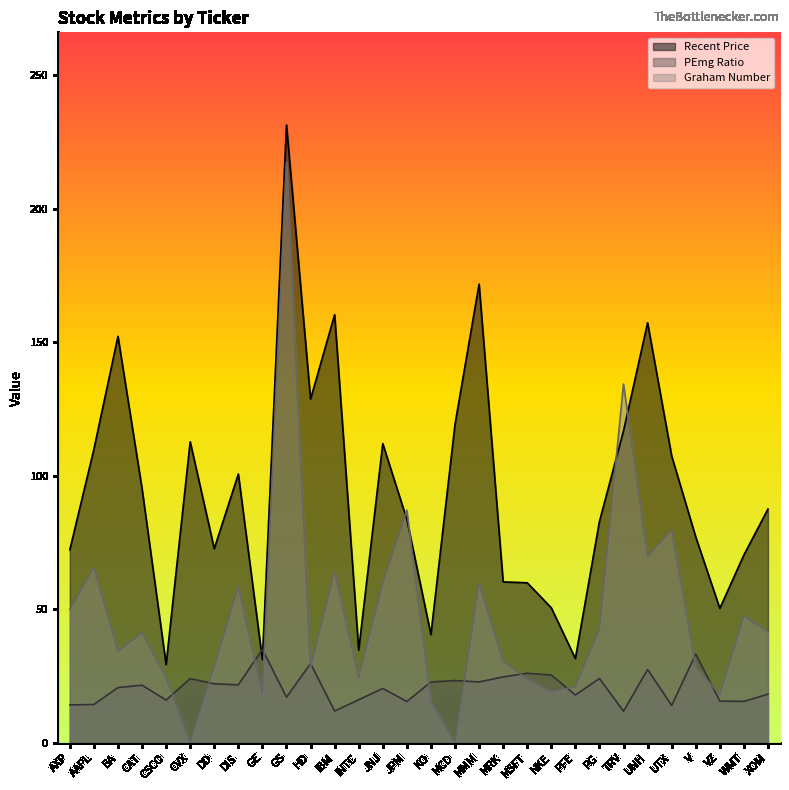

What is the sum of all Graham Number values?

1434.3